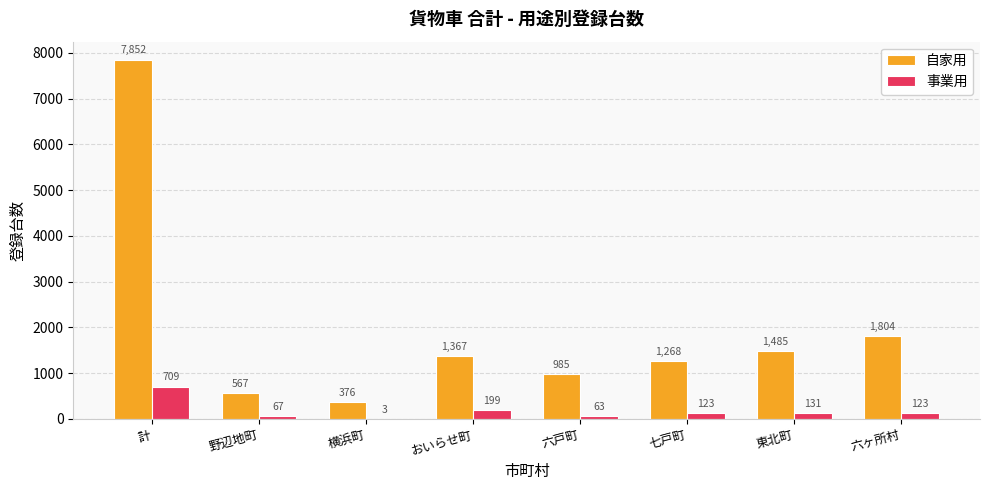

Are the bars horizontal?

No